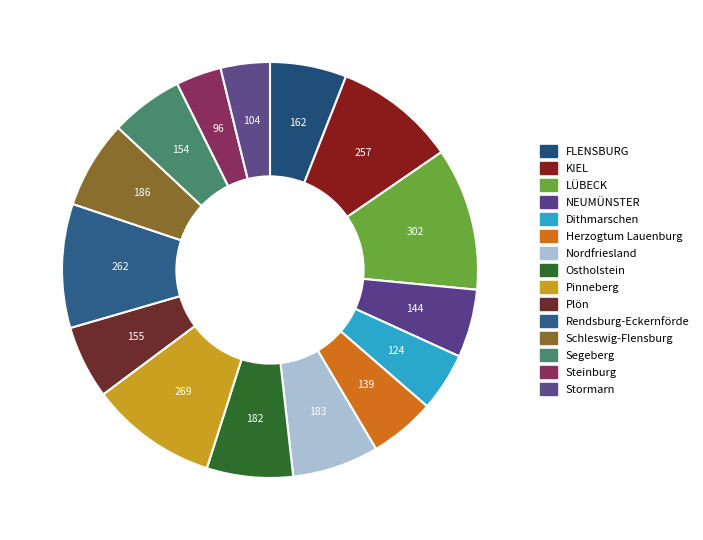

Is it true that Pinneberg is 10% of the pie?

True